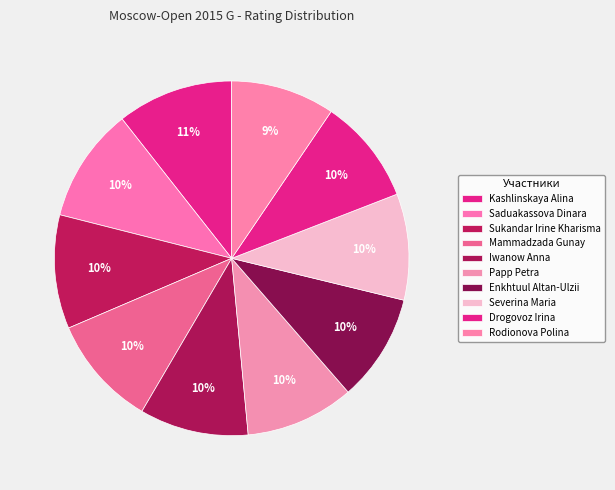

How many segments does this pie chart have?

10